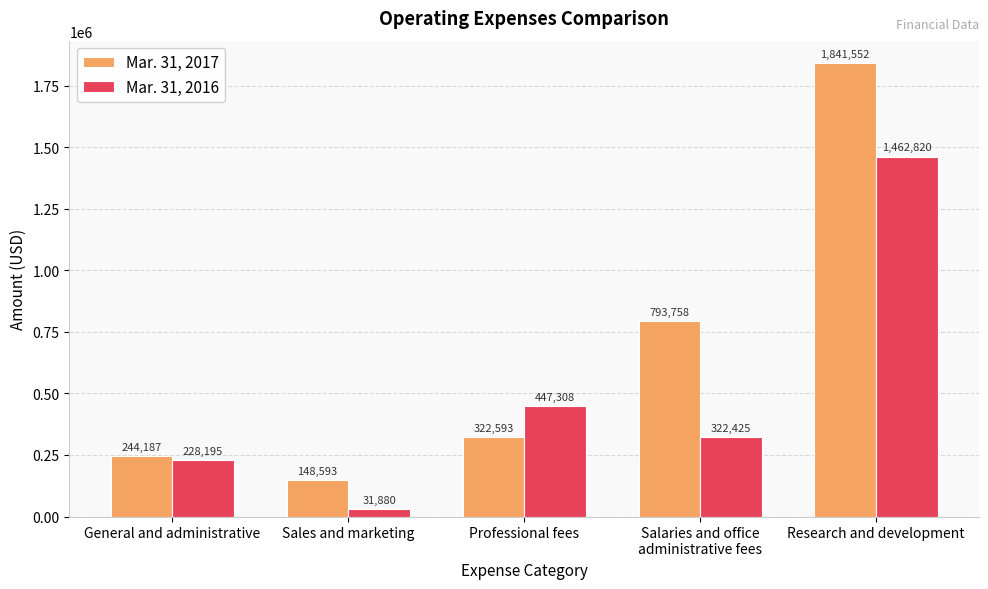

True or false: Mar. 31, 2017 has a value of 322593 at Professional fees.

True